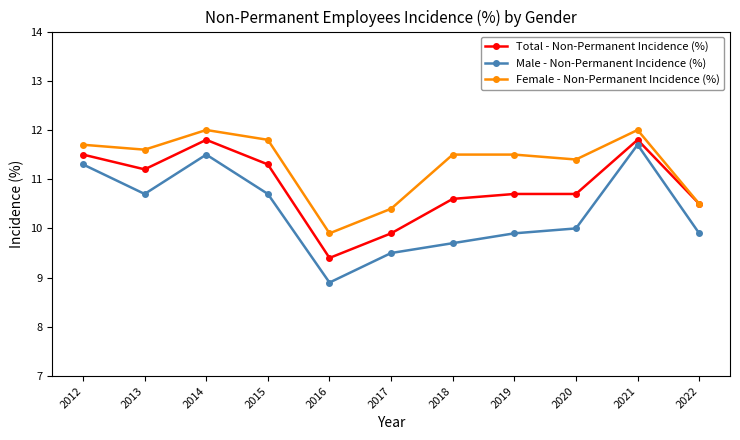

What value does the Male - Non-Permanent Incidence (%) series have at 2021?

11.7